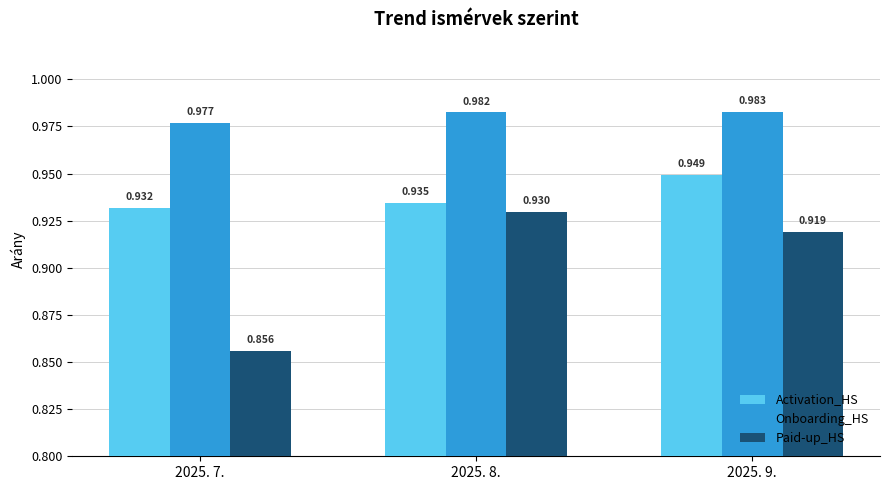

Which series has the largest total across all categories?

Onboarding_HS